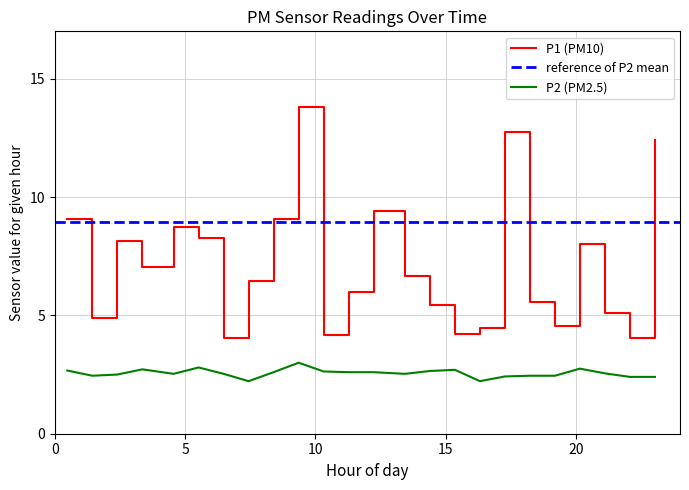

What is the minimum value for P2 (PM2.5)?

2.2